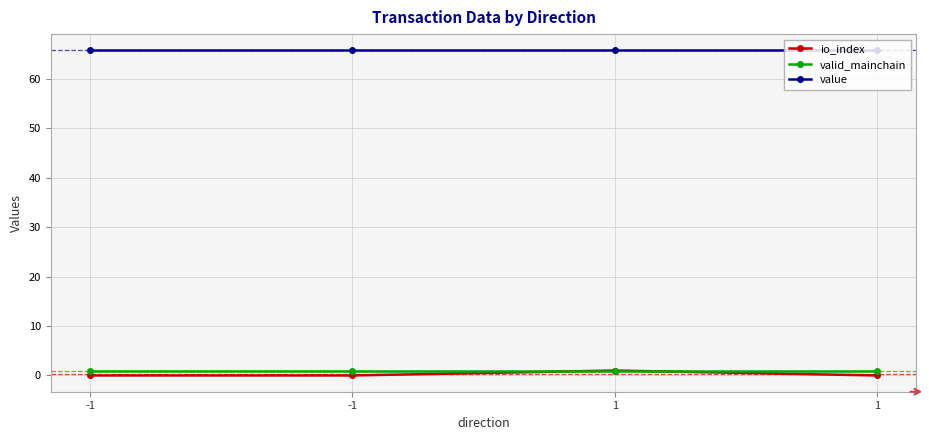

What are all the series names shown in the legend?

io_index, valid_mainchain, value